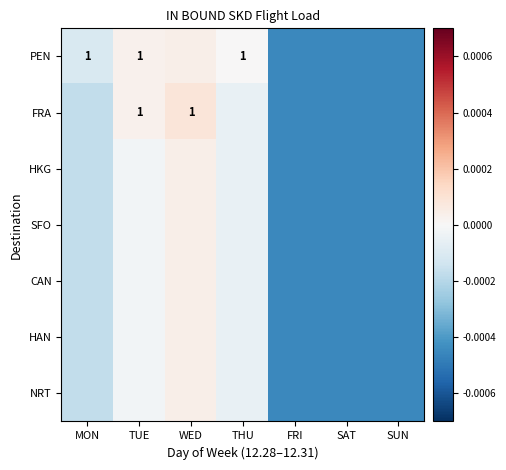

Which series has the largest total across all categories?

PEN